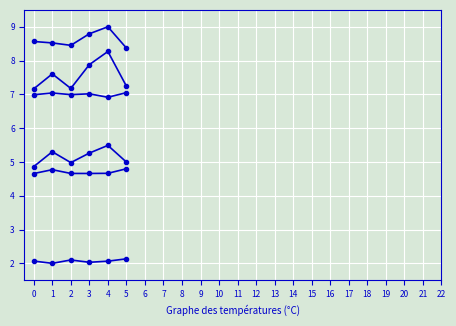

How many data points does each series have?

6